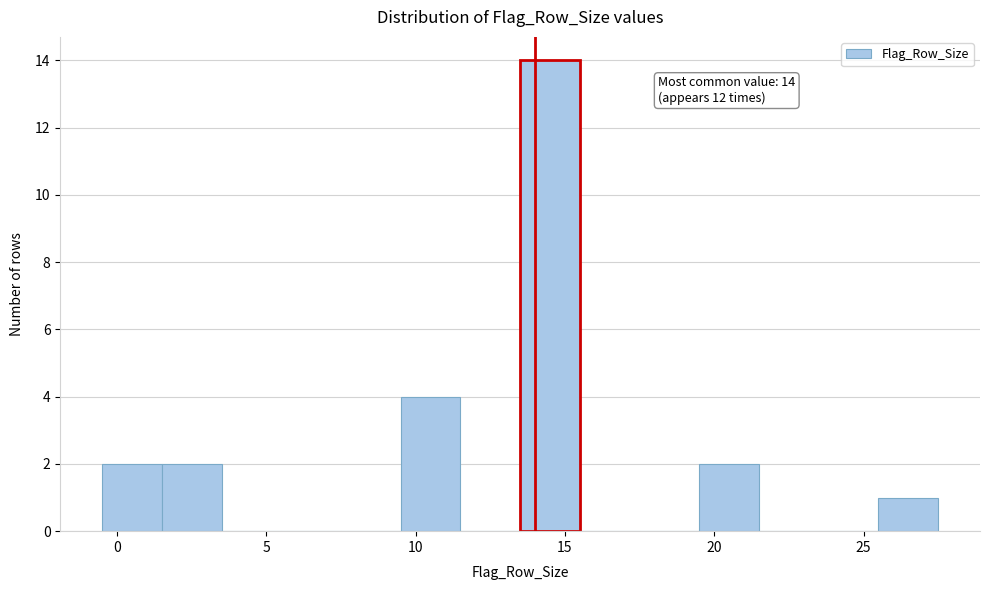

Over which range of the x-axis is the bar tallest?

13.5 to 15.5